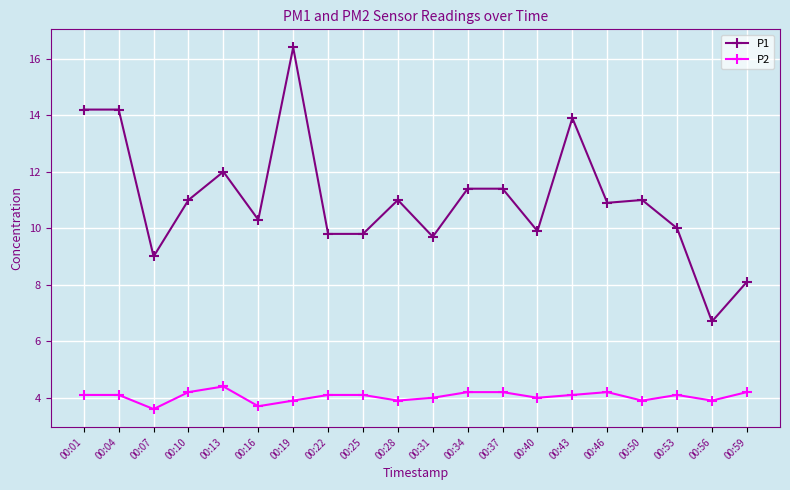

True or false: P2 has a value of 1.5 at 00:31.

False